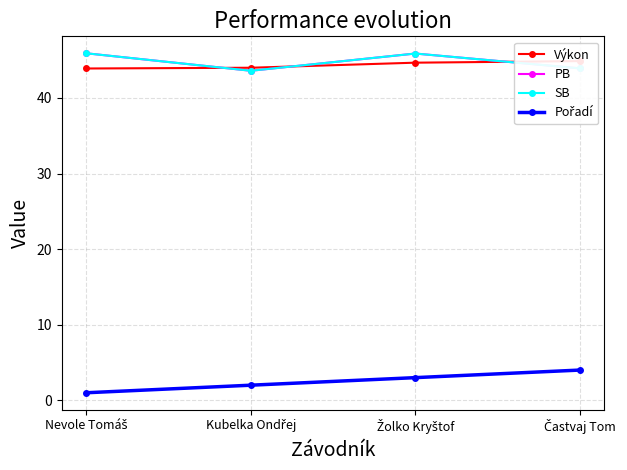

Does the chart display data point markers on the line(s)?

Yes